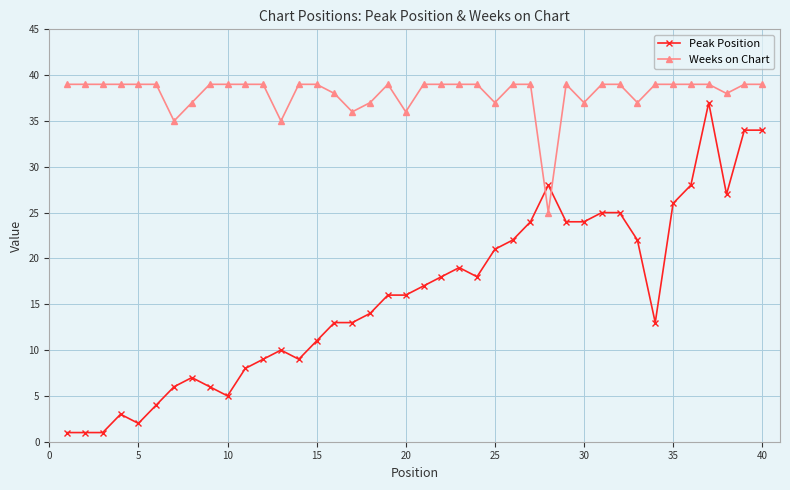

How many times do Peak Position and Weeks on Chart cross each other?

2